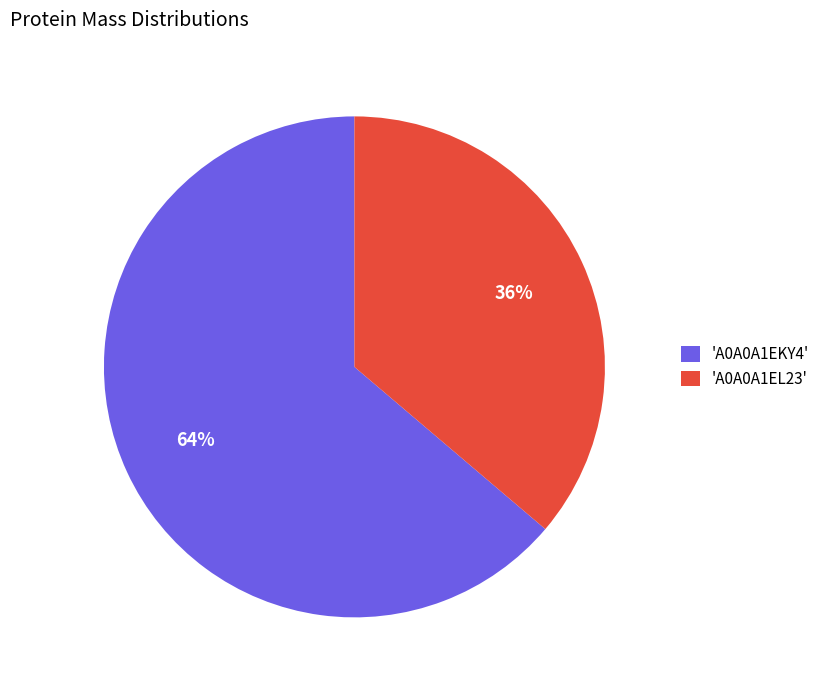

Which has a higher value, 'A0A0A1EKY4' or 'A0A0A1EL23'?

'A0A0A1EKY4'